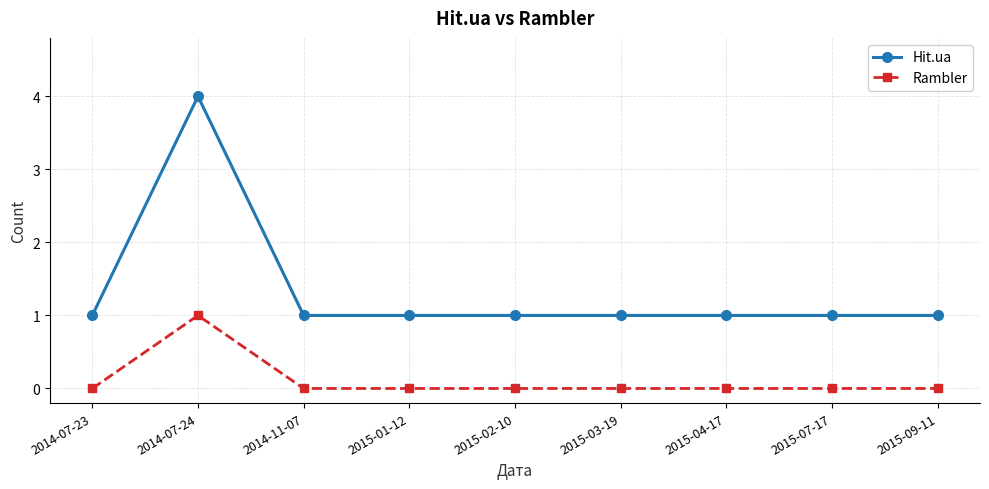

Which series changed the most between 2014-07-23 and 2014-07-24?

Hit.ua